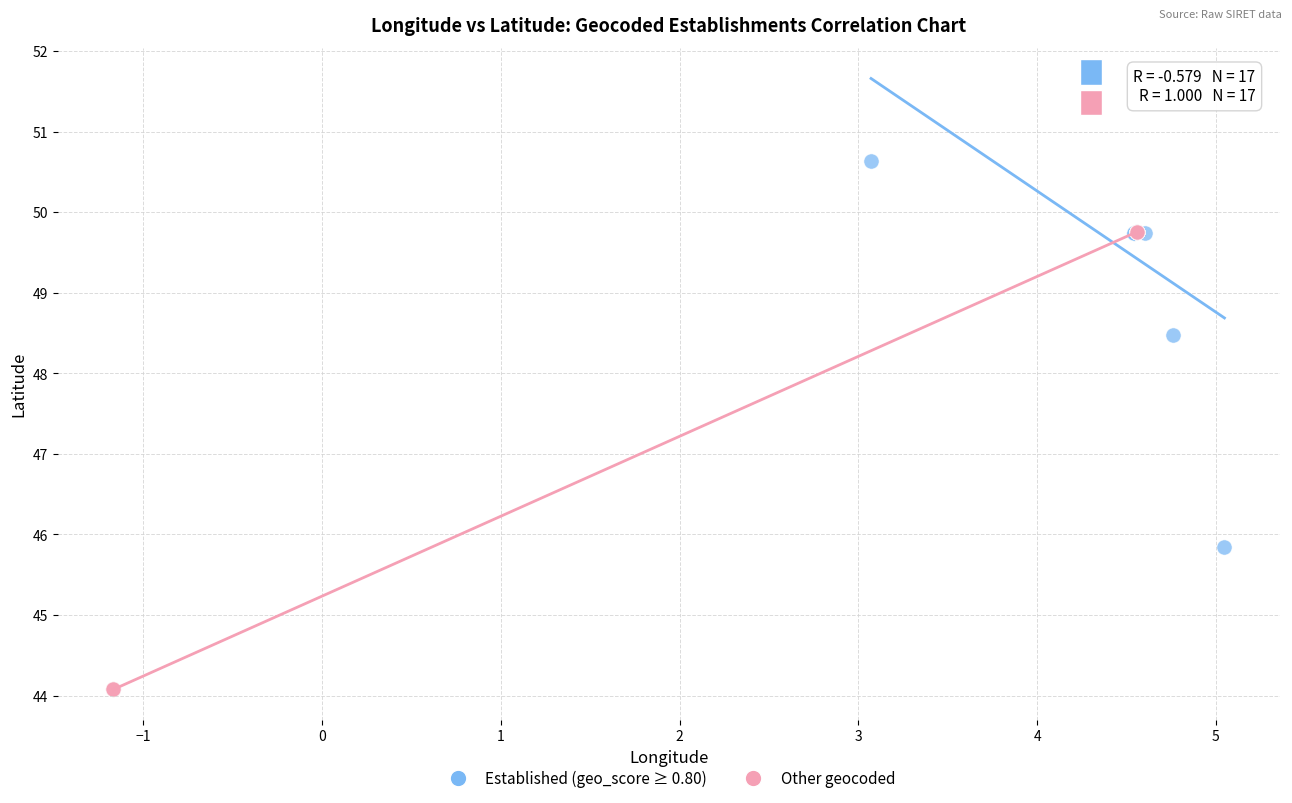

Which series has the widest spread of Y values?

Other geocoded